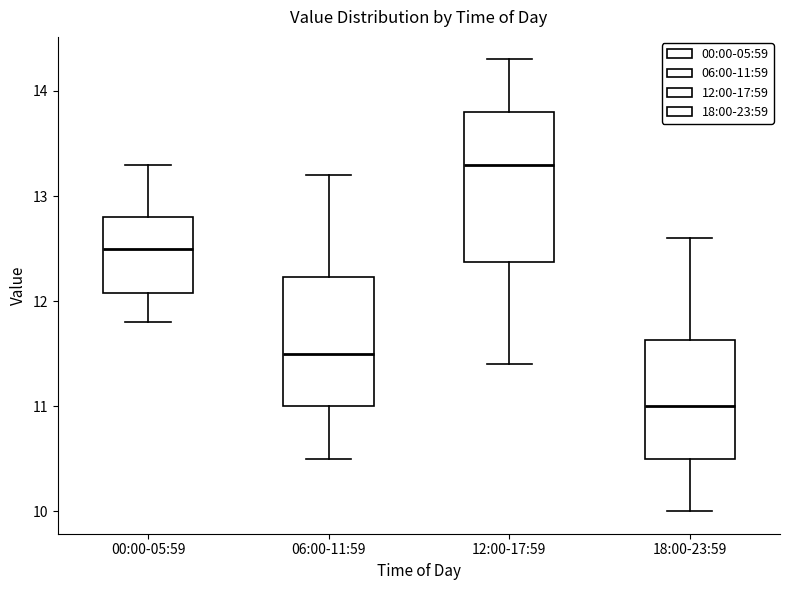

Reading left to right, transcribe this box plot: for each box, give where its median line is, the range the box spans, and where its two whiskers end, as read against the y-axis. The values are not printed on the chart, so give them approximately, as read against the axis.

00:00-05:59: median 12.5, box 12.1 to 12.8, whiskers 11.8 to 13.3
06:00-11:59: median 11.5, box 11.0 to 12.2, whiskers 10.5 to 13.2
12:00-17:59: median 13.3, box 12.4 to 13.8, whiskers 11.4 to 14.3
18:00-23:59: median 11.0, box 10.5 to 11.6, whiskers 10.0 to 12.6